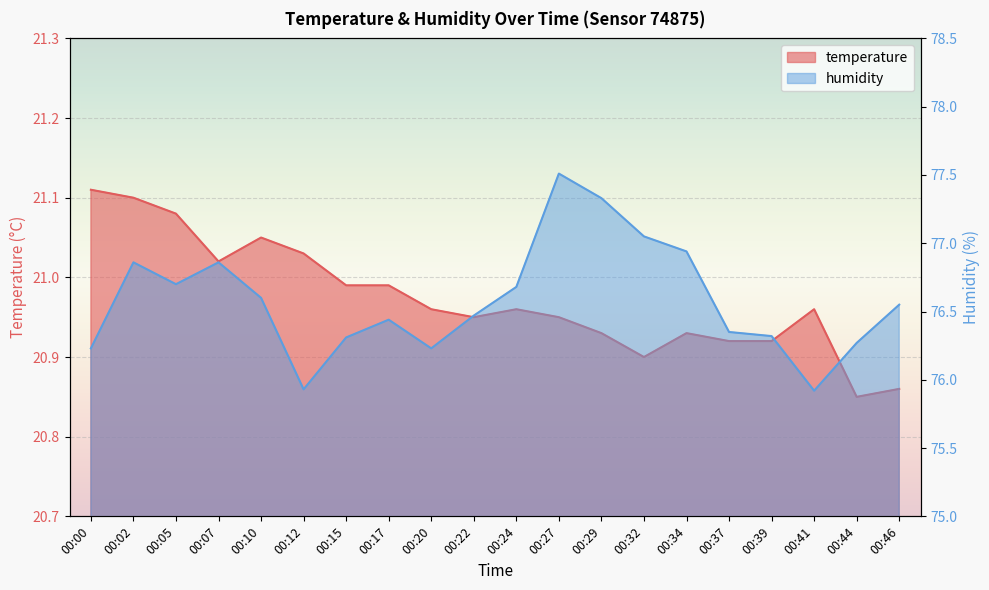

Which series has the largest total across all categories?

humidity